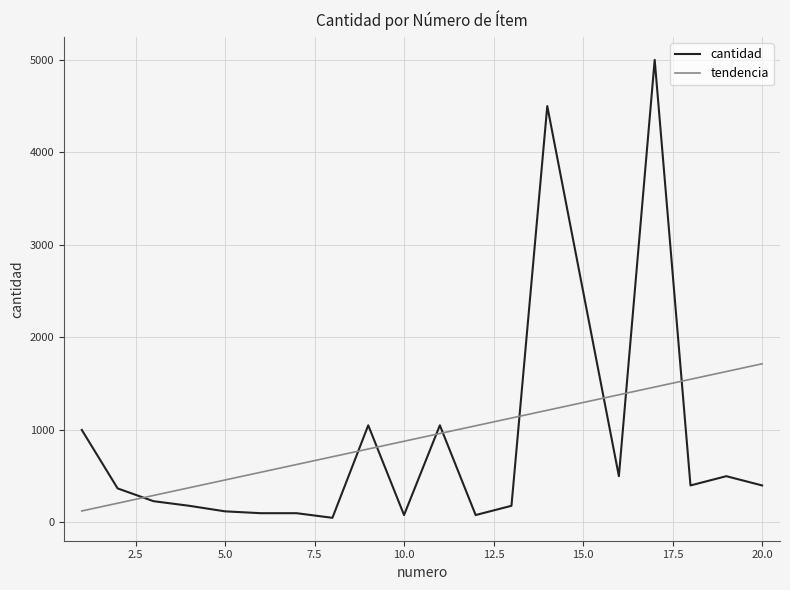

Rank the series by their maximum value, from highest to lowest.

cantidad, tendencia